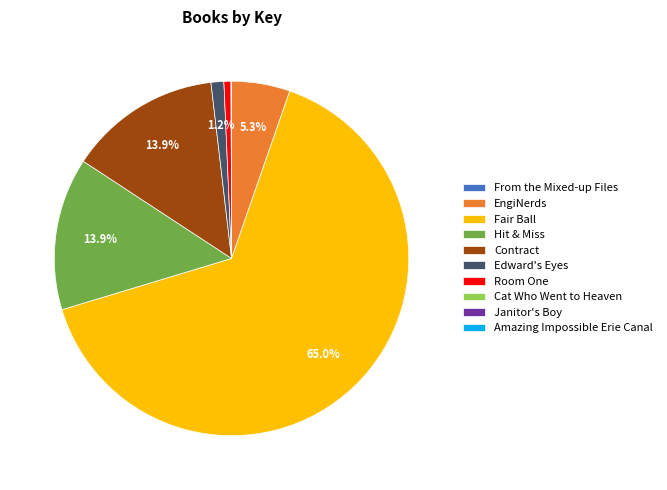

Approximately how many times larger is the value at Fair Ball compared to Room One?

99.4